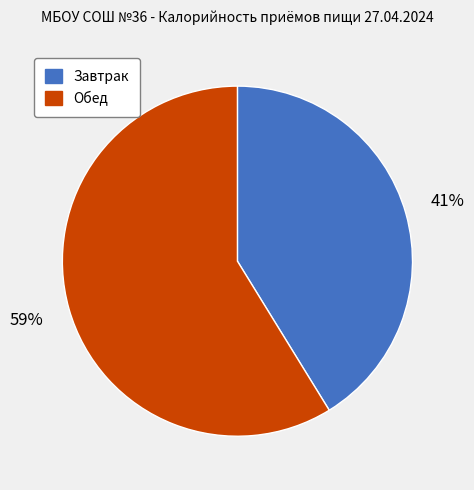

What is the majority slice?

Обед